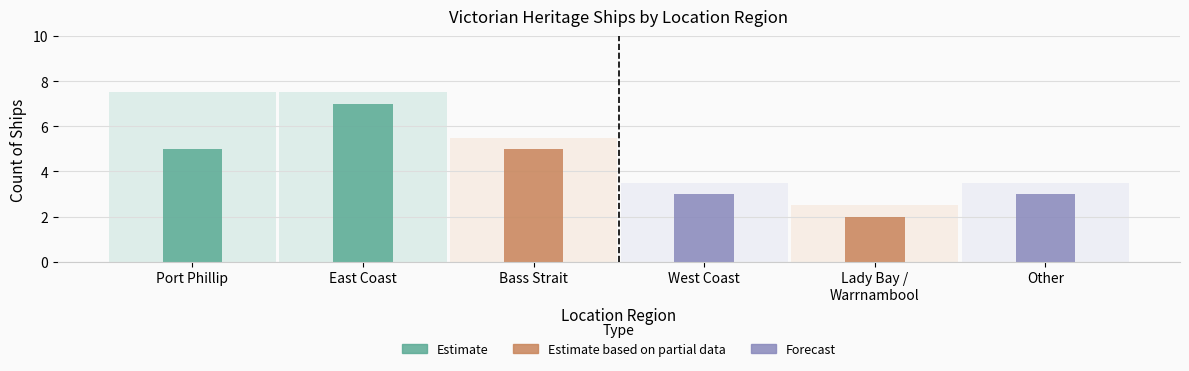

Which category has the highest value across all series?

East Coast